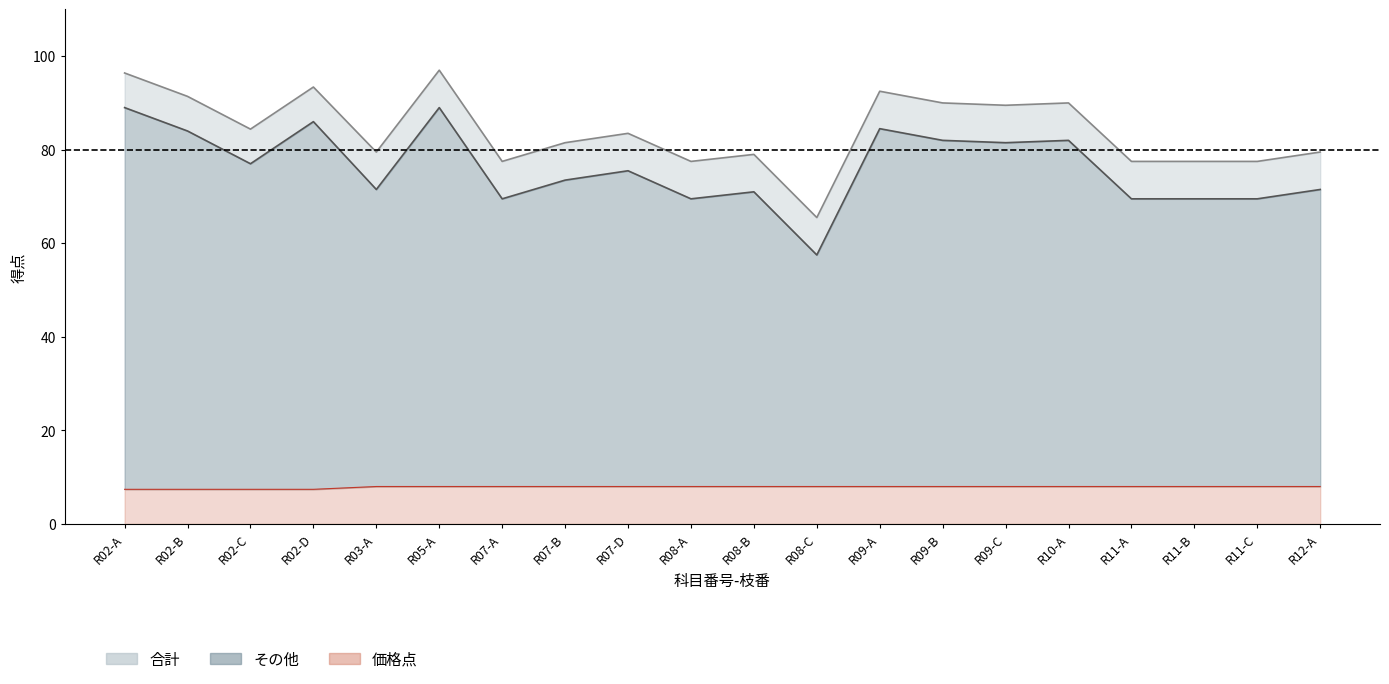

Reading left to right, transcribe all the data shown in this chart.

合計: R02-A=96.4	R02-B=91.4	R02-C=84.4	R02-D=93.4	R03-A=79.5	R05-A=97.0	R07-A=77.5	R07-B=81.5	R07-D=83.5	R08-A=77.5	R08-B=79.0	R08-C=65.5	R09-A=92.5	R09-B=90.0	R09-C=89.5	R10-A=90.0	R11-A=77.5	R11-B=77.5	R11-C=77.5	R12-A=79.5
価格点: R02-A=7.4	R02-B=7.4	R02-C=7.4	R02-D=7.4	R03-A=8.0	R05-A=8.0	R07-A=8.0	R07-B=8.0	R07-D=8.0	R08-A=8.0	R08-B=8.0	R08-C=8.0	R09-A=8.0	R09-B=8.0	R09-C=8.0	R10-A=8.0	R11-A=8.0	R11-B=8.0	R11-C=8.0	R12-A=8.0
その他: R02-A=89.0	R02-B=84.0	R02-C=77.0	R02-D=86.0	R03-A=71.5	R05-A=89.0	R07-A=69.5	R07-B=73.5	R07-D=75.5	R08-A=69.5	R08-B=71.0	R08-C=57.5	R09-A=84.5	R09-B=82.0	R09-C=81.5	R10-A=82.0	R11-A=69.5	R11-B=69.5	R11-C=69.5	R12-A=71.5